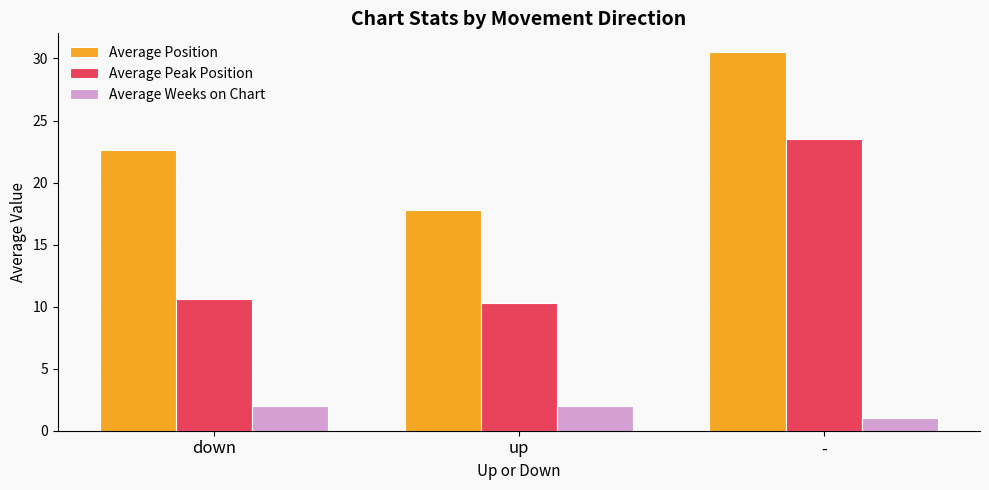

What is the average value of the Average Position series?

23.7